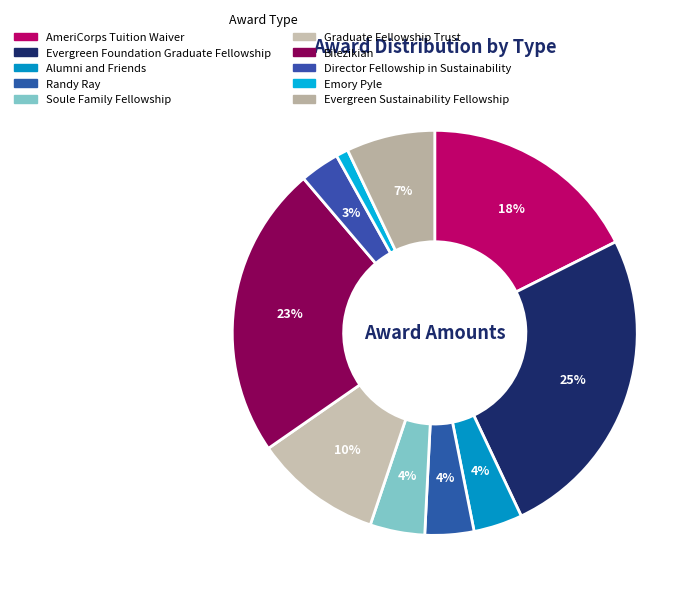

Does Alumni and Friends represent more than half of the total?

No